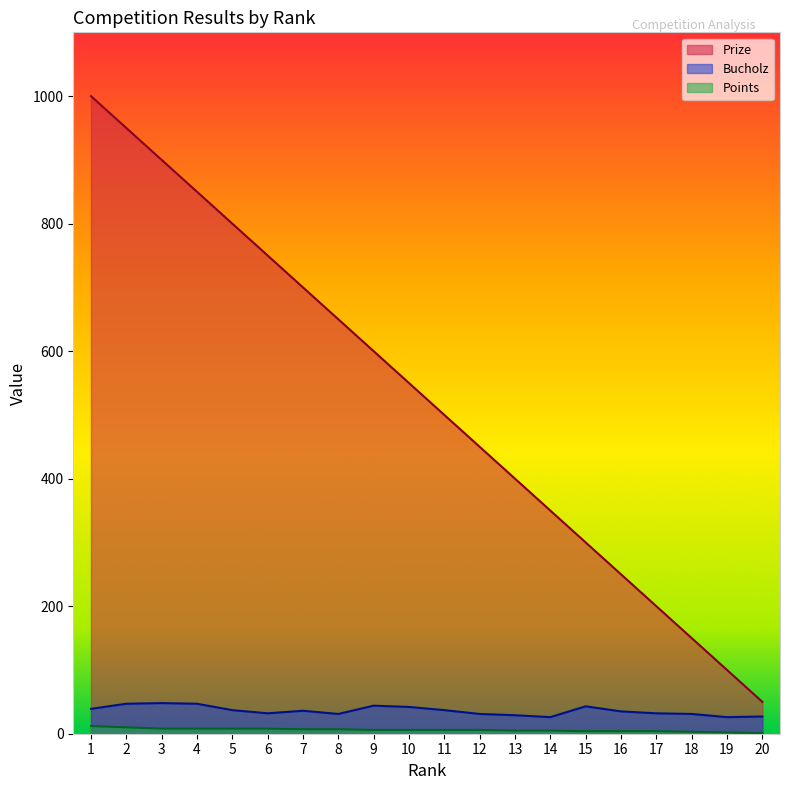

At which category does Bucholz reach its first local peak?

3